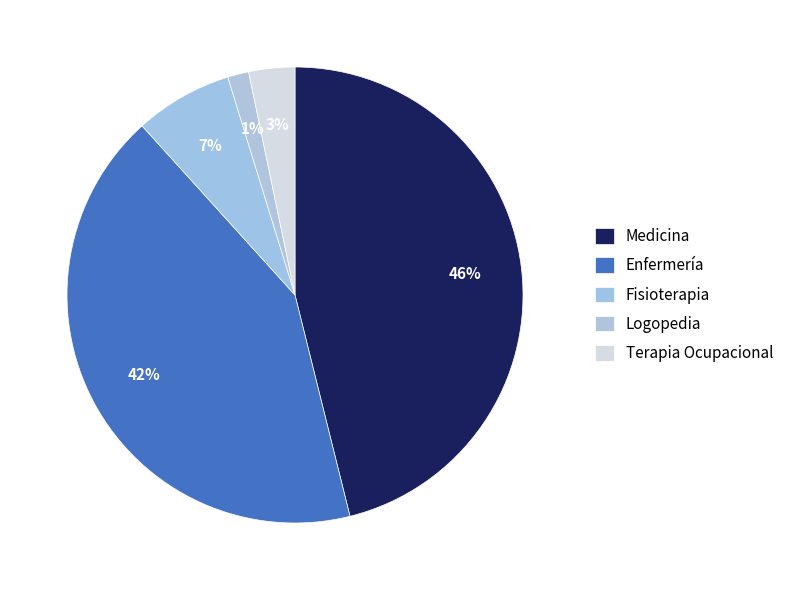

Does Enfermería represent more than half of the total?

No